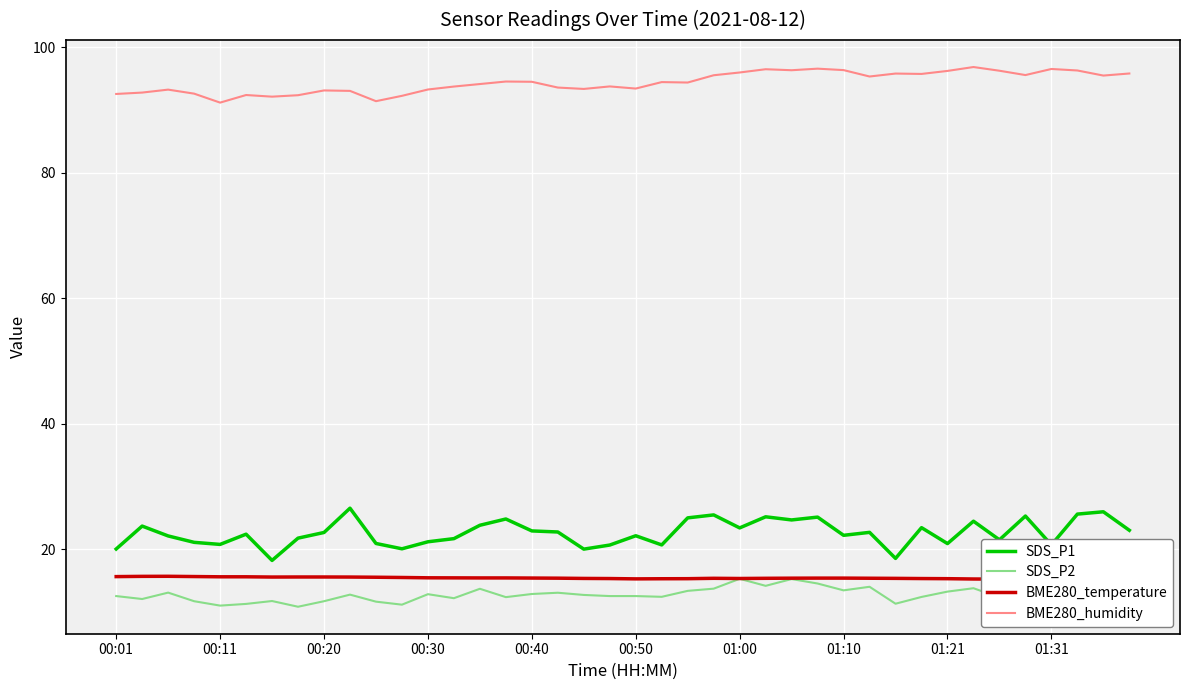

What is the sum of all BME280_temperature values?

615.3